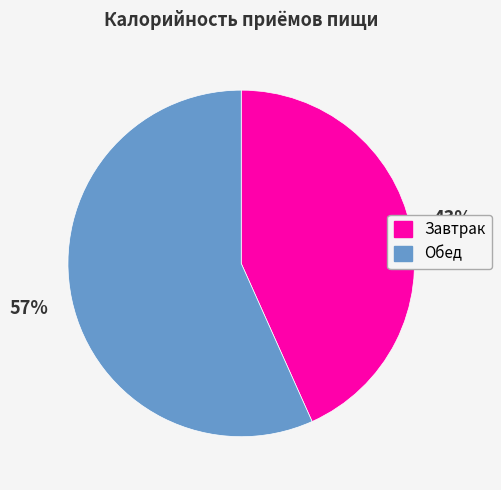

How many slices are in this pie chart?

2